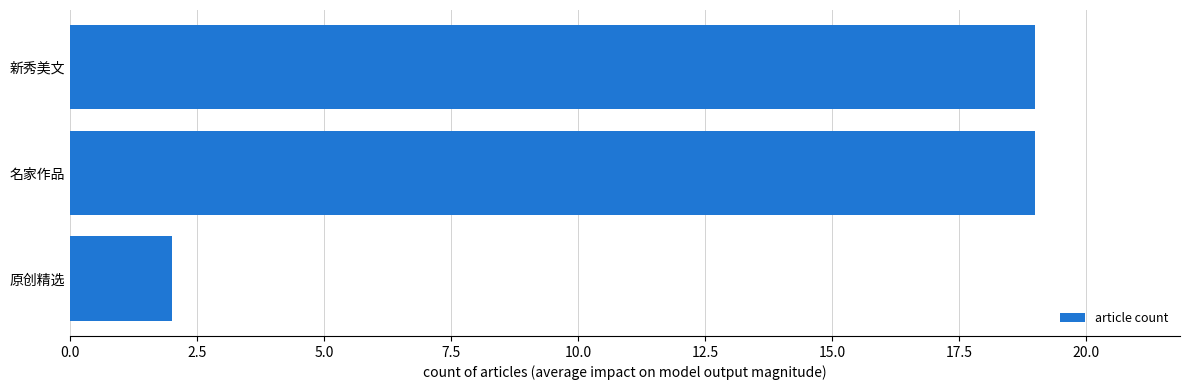

Which label corresponds to the smallest value in the chart?

原创精选